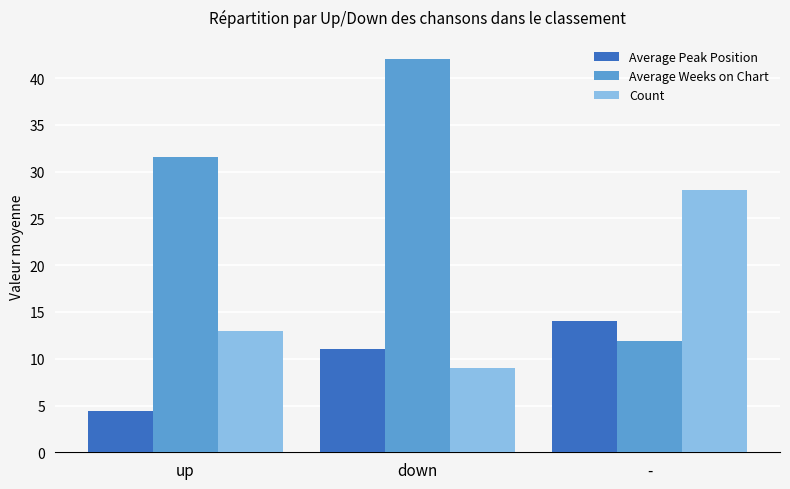

Which series has the largest total across all categories?

Average Weeks on Chart